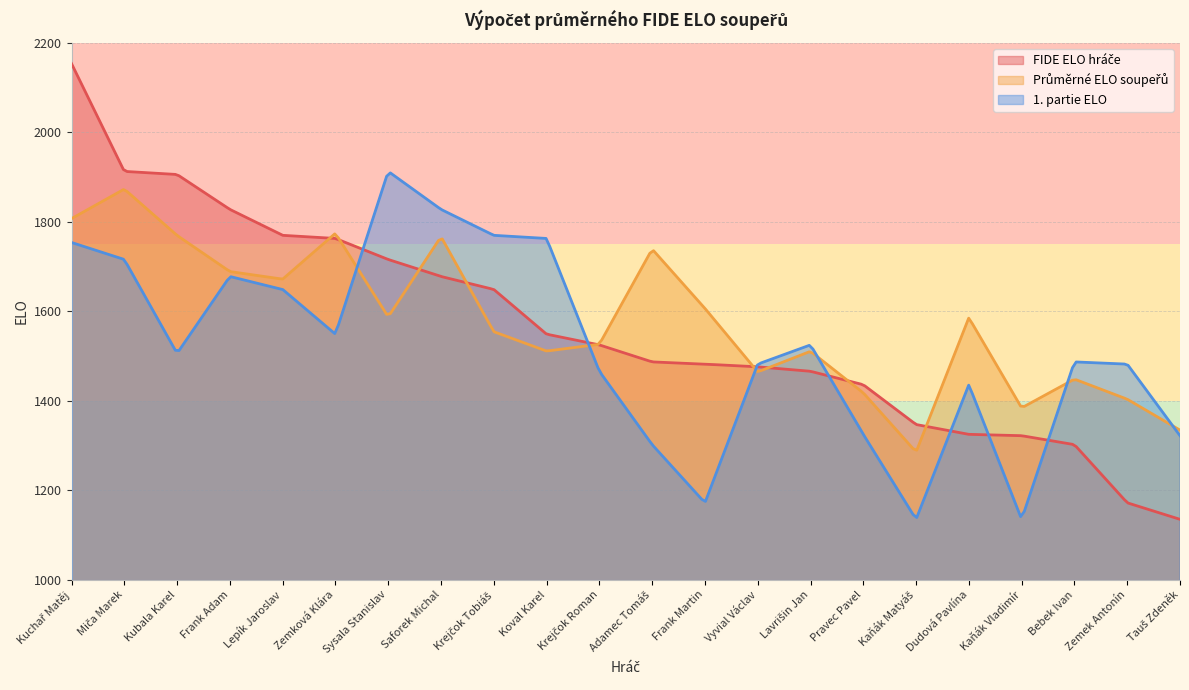

Does the chart display data point markers on the line(s)?

No